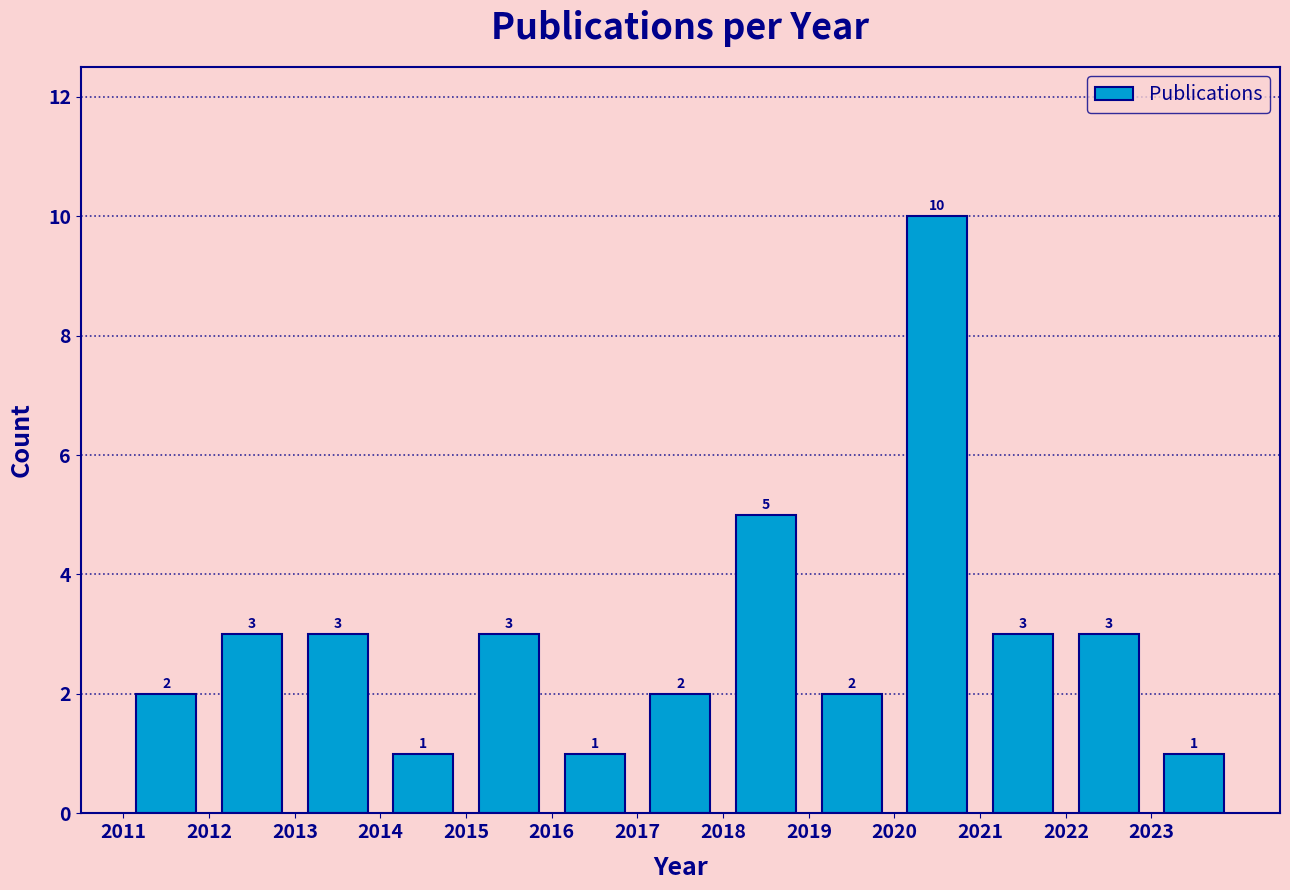

Reading left to right, list every bar in this chart as the range it spans on the x-axis followed by its height.

2011 to 2012: 2
2012 to 2013: 3
2013 to 2014: 3
2014 to 2015: 1
2015 to 2016: 3
2016 to 2017: 1
2017 to 2018: 2
2018 to 2019: 5
2019 to 2020: 2
2020 to 2021: 10
2021 to 2022: 3
2022 to 2023: 3
2023 to 2024: 1